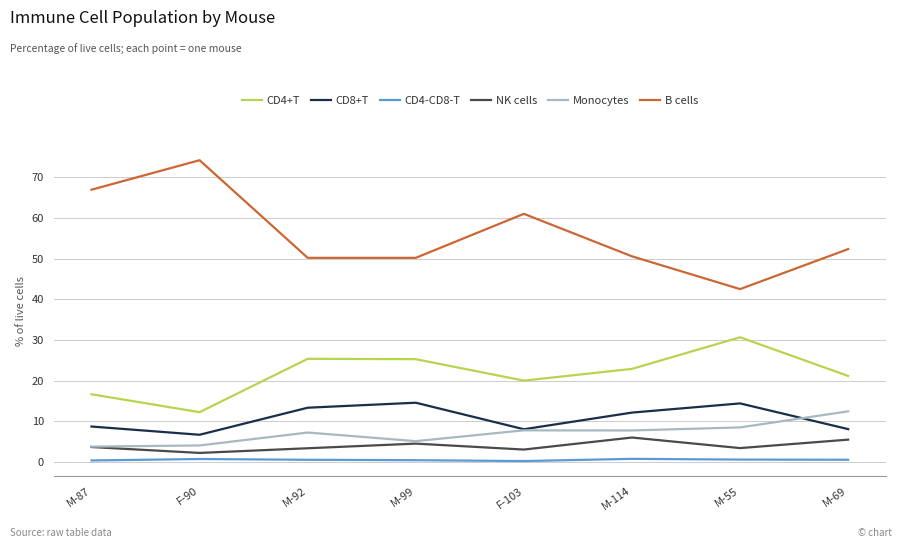

What is the lowest value of the NK cells series?

2.2